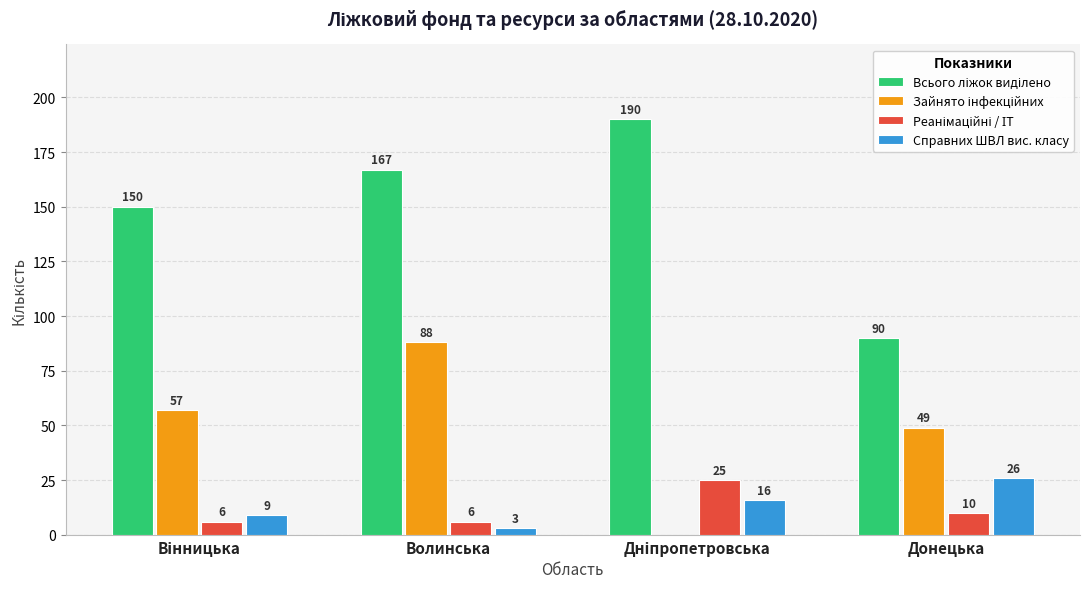

What is the total value across all series at Донецька?

175